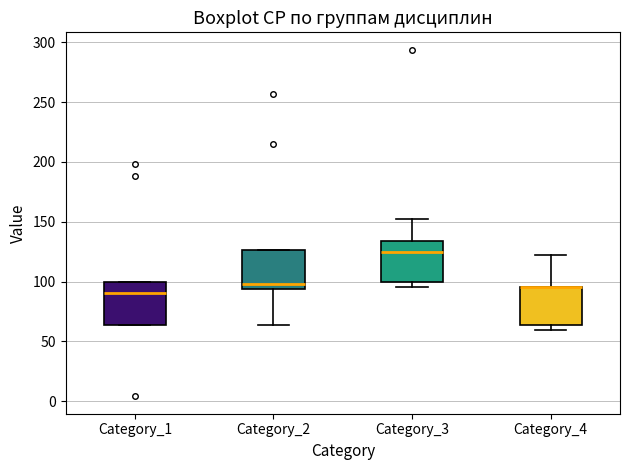

Where does the upper whisker of the box for Category_3 end on the y-axis? The values are not printed on the chart, so give them approximately, as read against the axis.

150